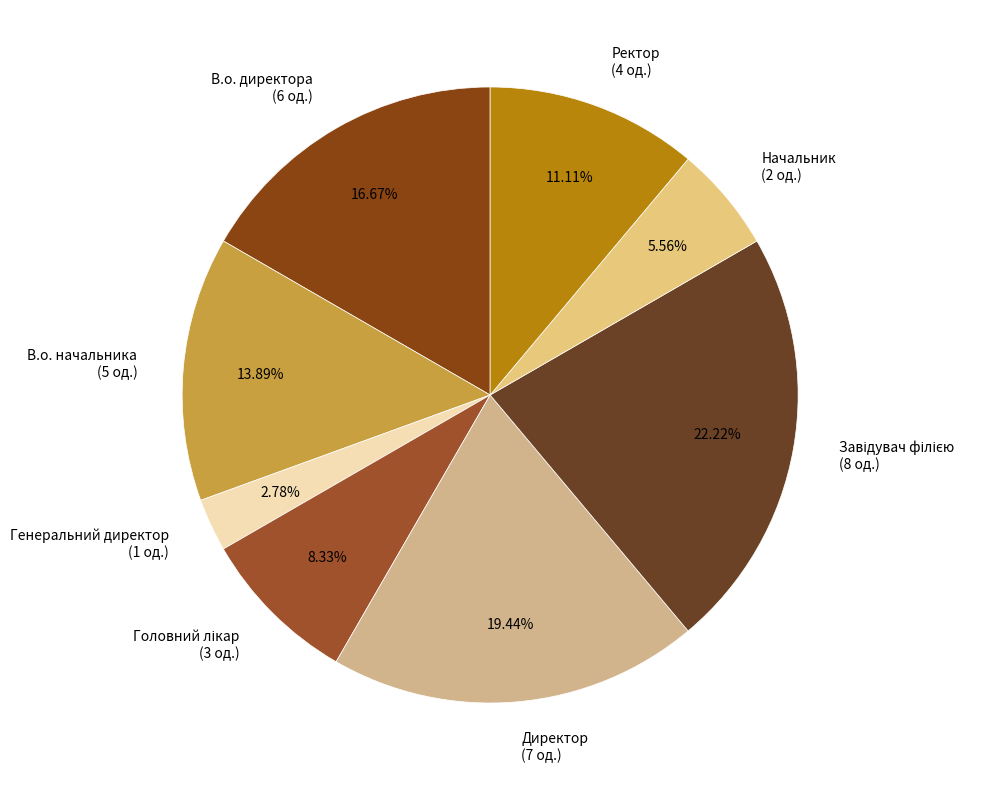

To the nearest percent, what is the difference between the largest and smallest slice percentages?

19%